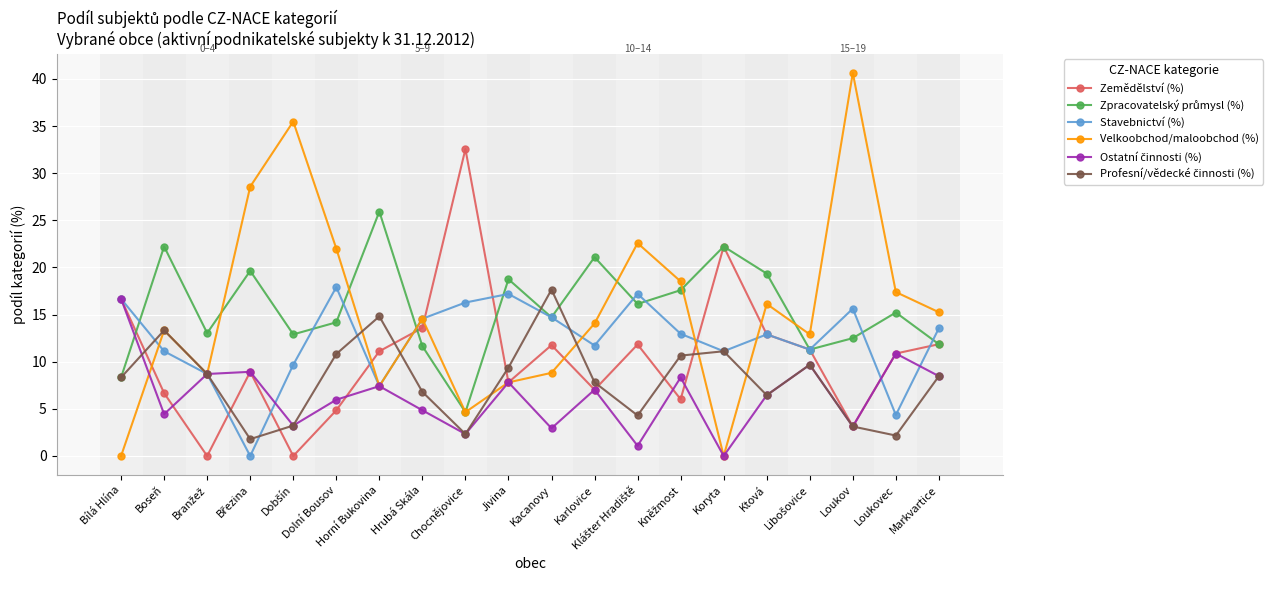

In Velkoobchod/maloobchod (%), how many points are higher than both neighbors (excluding endpoints)?

6